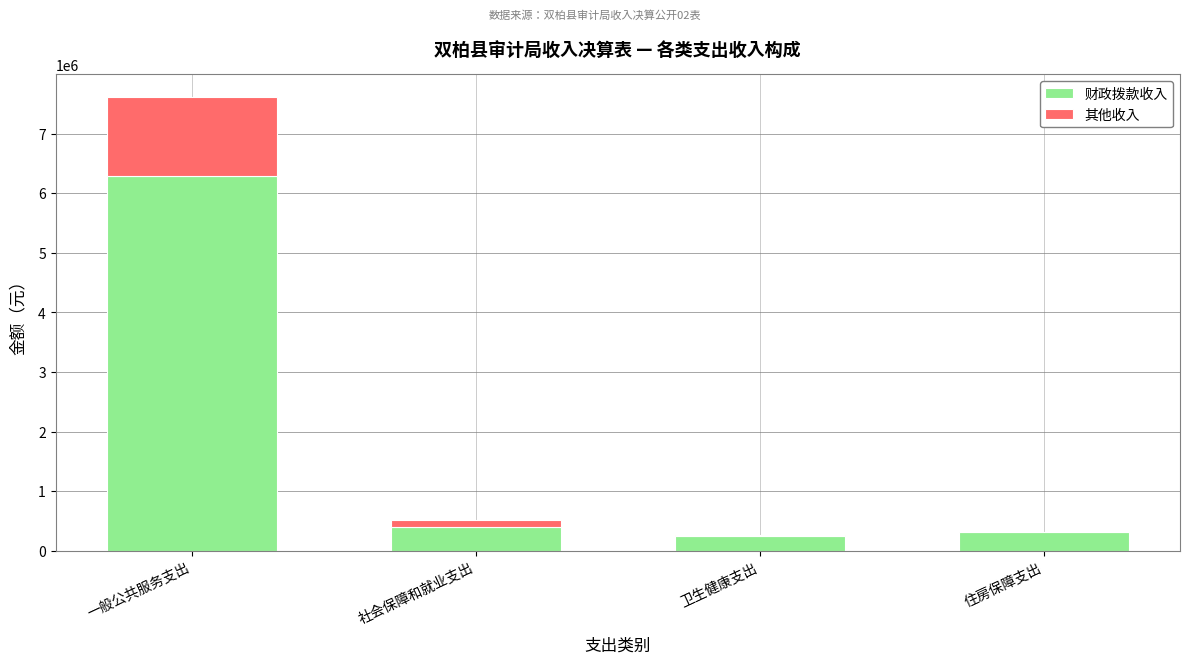

What is the sum of all 财政拨款收入 values?

7262015.0